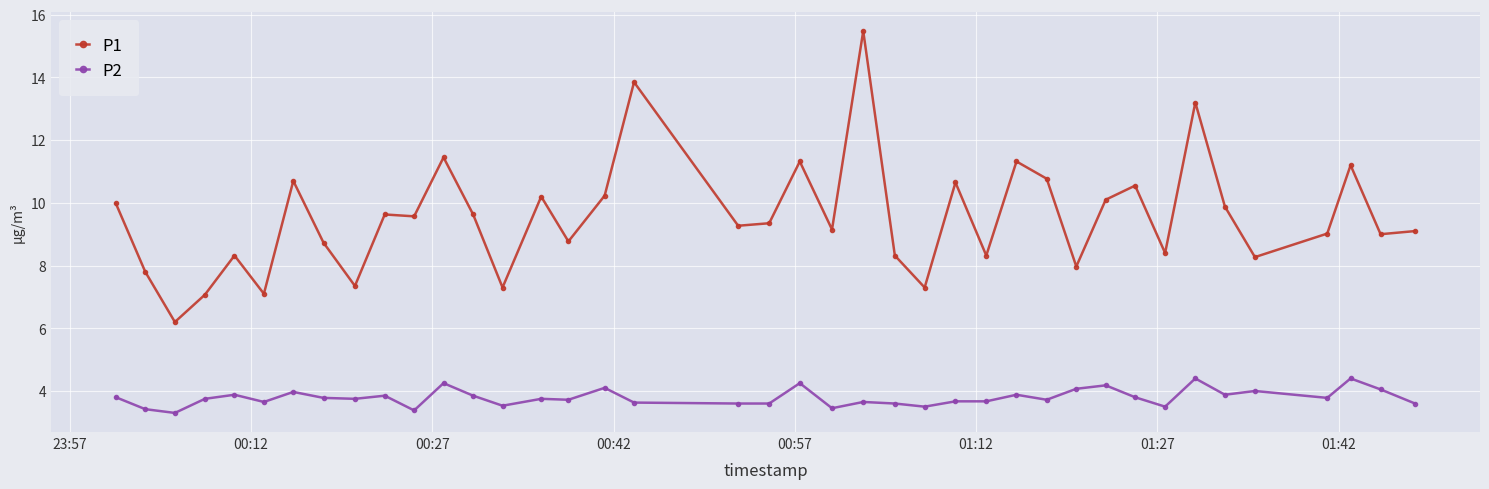

Which series has the widest spread of values?

P1